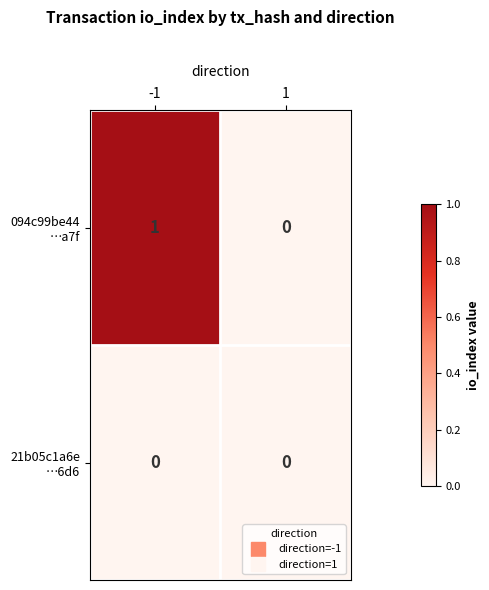

List the series in order of their overall mean, lowest first.

21b05c1a6e …6d6, 094c99be44 …a7f